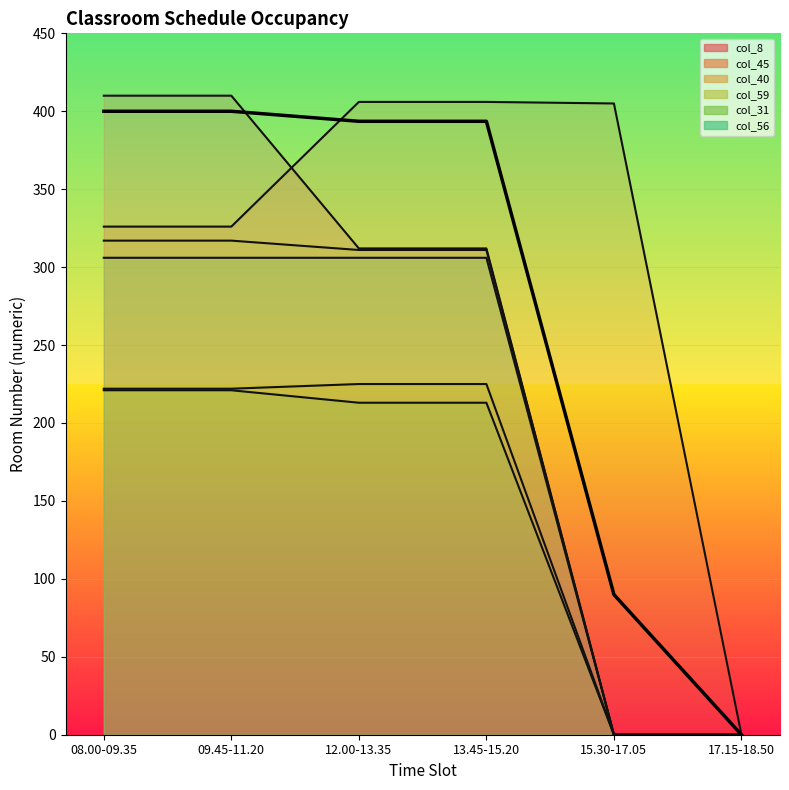

What is the value of the 2nd point from the left?

400.0